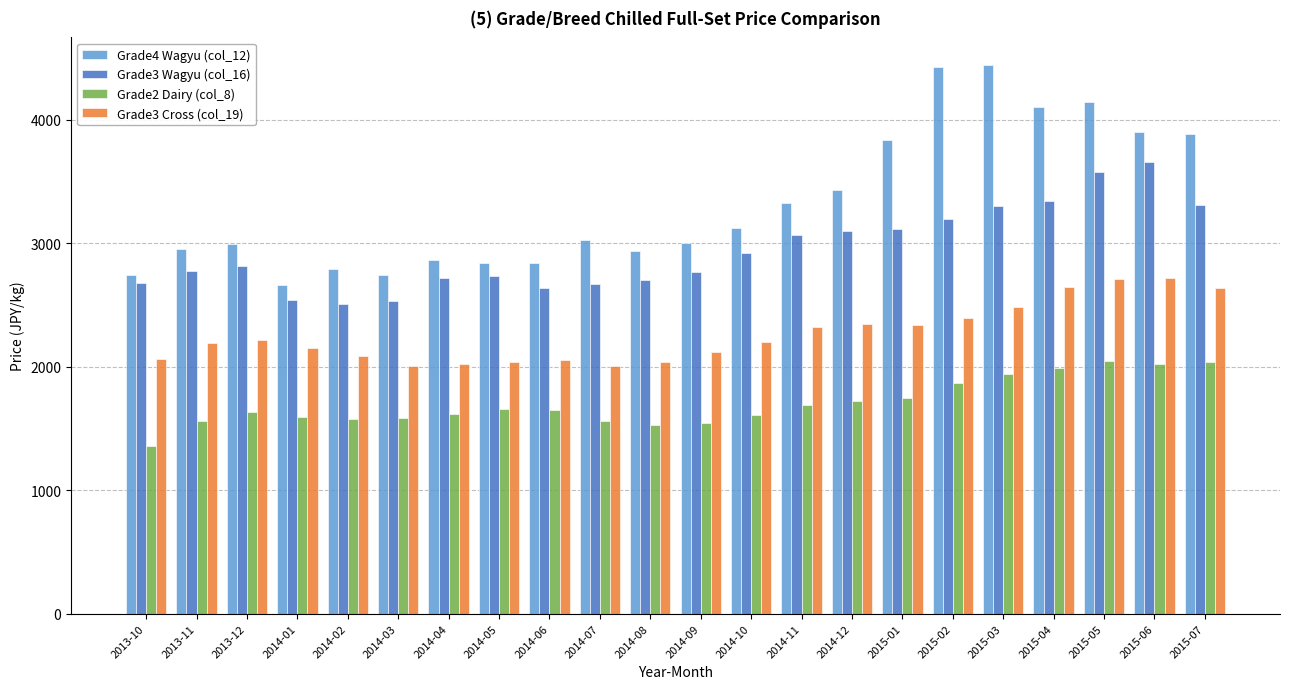

At which category does the chart reach its minimum across all series?

2013-10